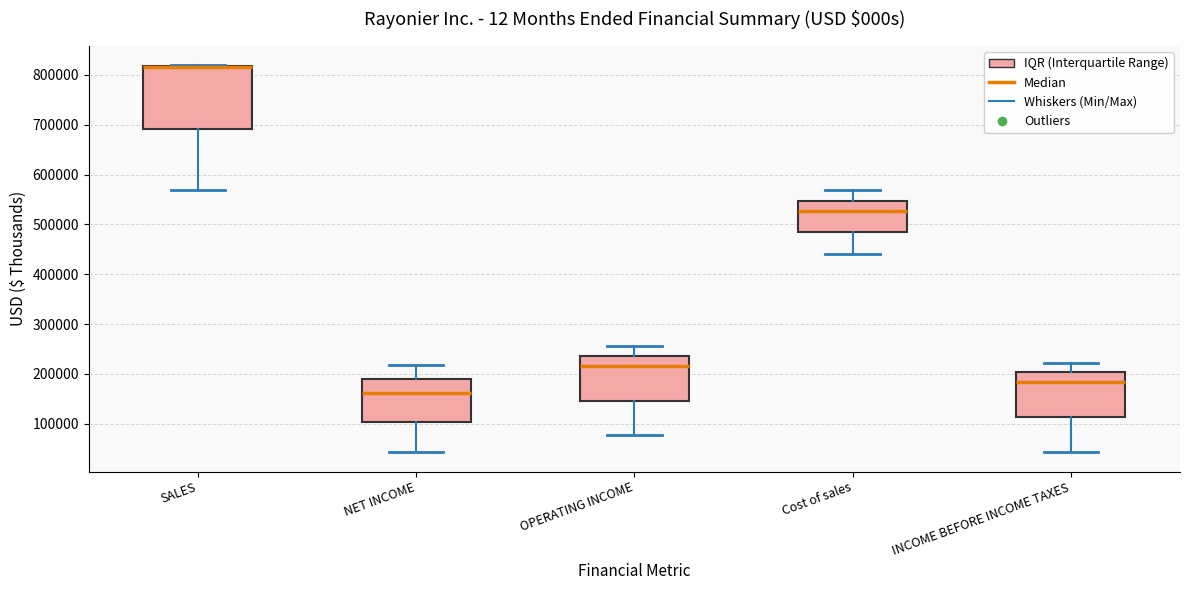

Reading left to right, read every box against the y-axis: the position of its median line, the range the box covers, and the ends of its whiskers. The values are not printed on the chart, so give them approximately, as read against the axis.

SALES: median 820000 (drawn on the box's upper edge), box 690000 to 820000, whiskers 570000 to 820000
NET INCOME: median 160000, box 100000 to 190000, whiskers 40000 to 220000
OPERATING INCOME: median 220000, box 150000 to 240000, whiskers 80000 to 260000
Cost of sales: median 530000, box 480000 to 550000, whiskers 440000 to 570000
INCOME BEFORE INCOME TAXES: median 180000, box 110000 to 200000, whiskers 40000 to 220000